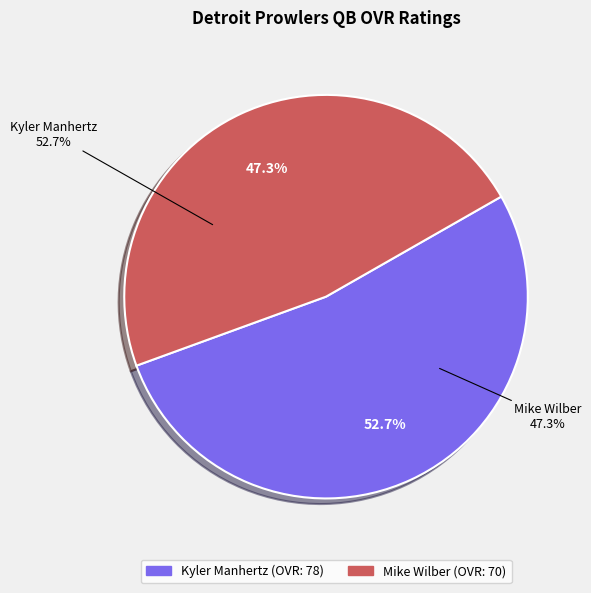

To the nearest percent, what portion does Kyler Manhertz represent?

53%